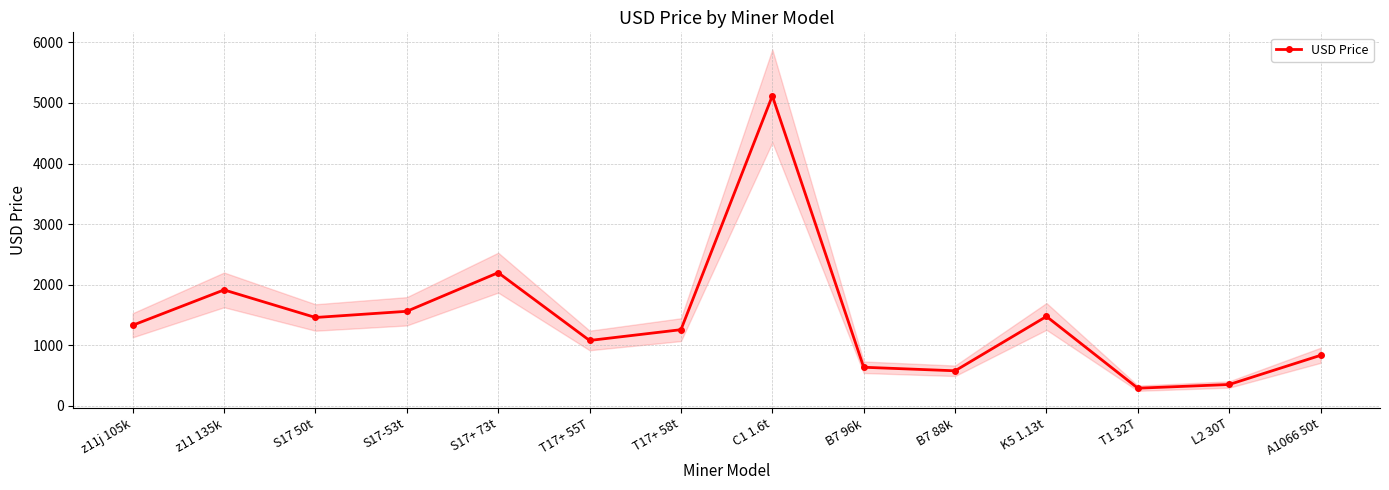

How many points are lower than both their immediate neighbors (excluding endpoints)?

4